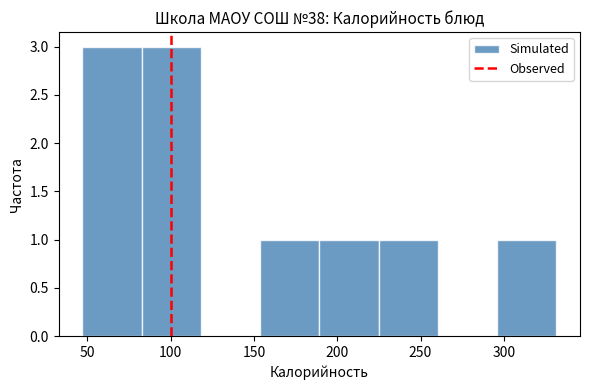

What is the height of the bar covering 85 to 120 on the x-axis? Neither the bar edges nor the heights are printed on the chart, so give them approximately, as read against the axes.

3